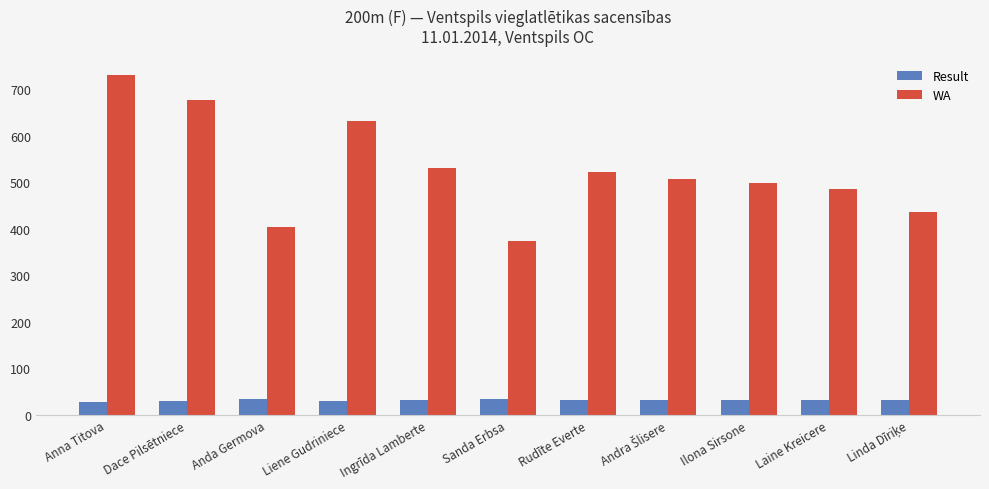

Between Liene Gudriniece and Rudīte Everte, which series saw the biggest shift?

WA